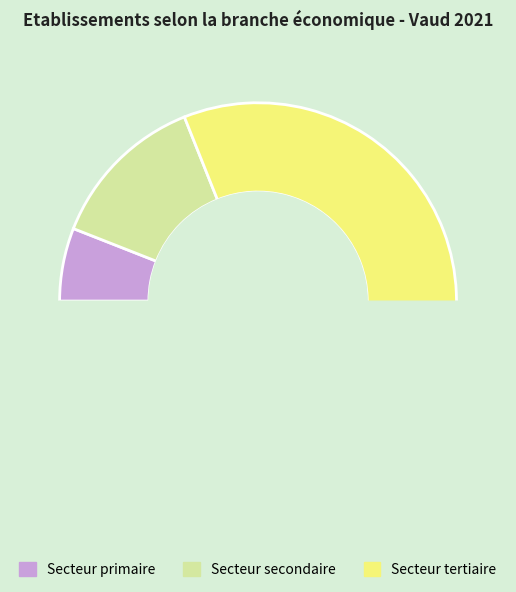

Which category has the biggest portion of the pie?

Secteur tertiaire